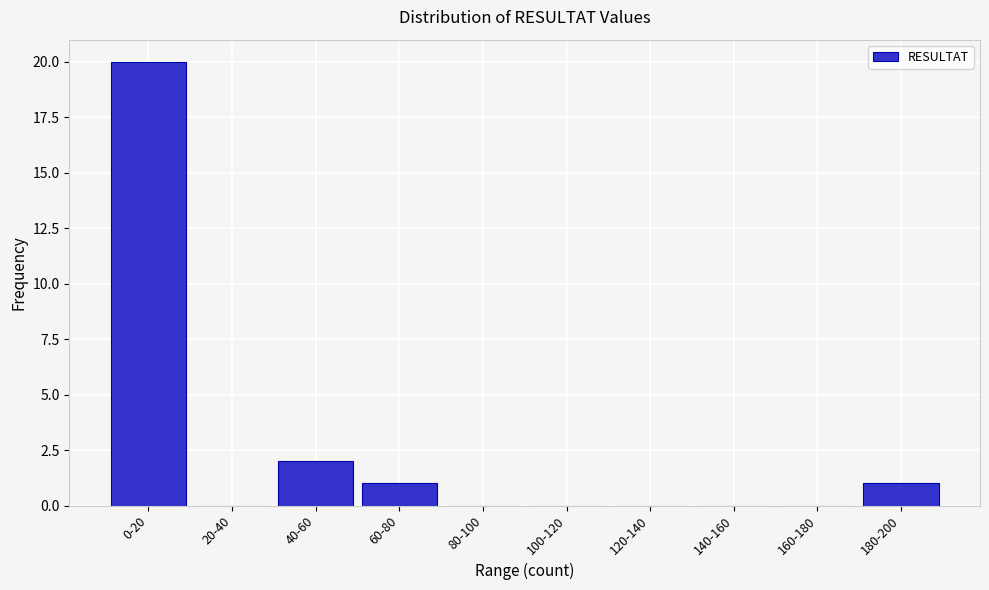

Reading left to right, list all the values displayed in this chart.

0-20=20	20-40=0	40-60=2	60-80=1	80-100=0	100-120=0	120-140=0	140-160=0	160-180=0	180-200=1